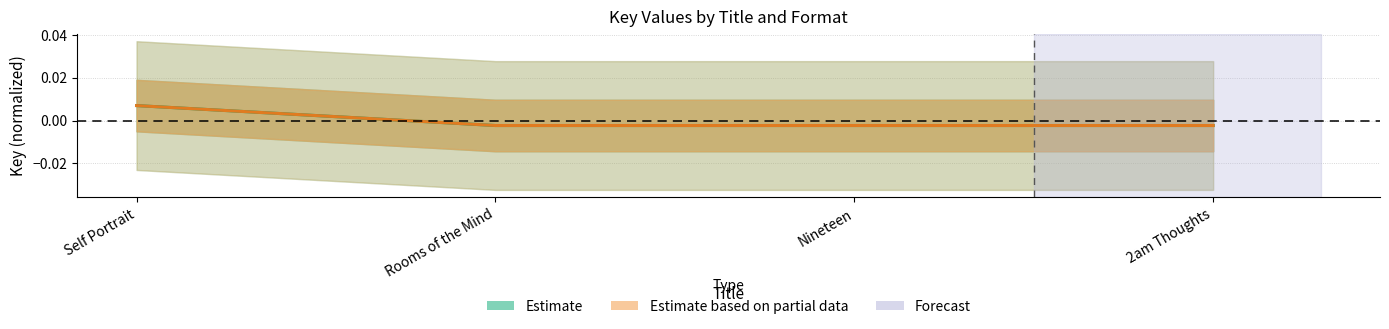

Which has a higher value, 2am Thoughts or Nineteen?

2am Thoughts